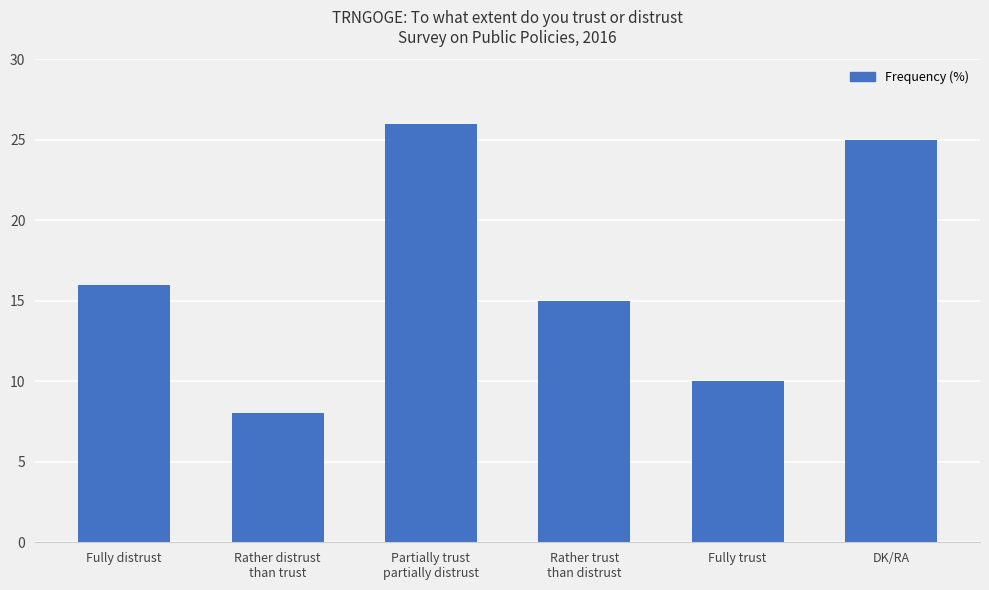

What is the difference between the maximum and minimum values?

18